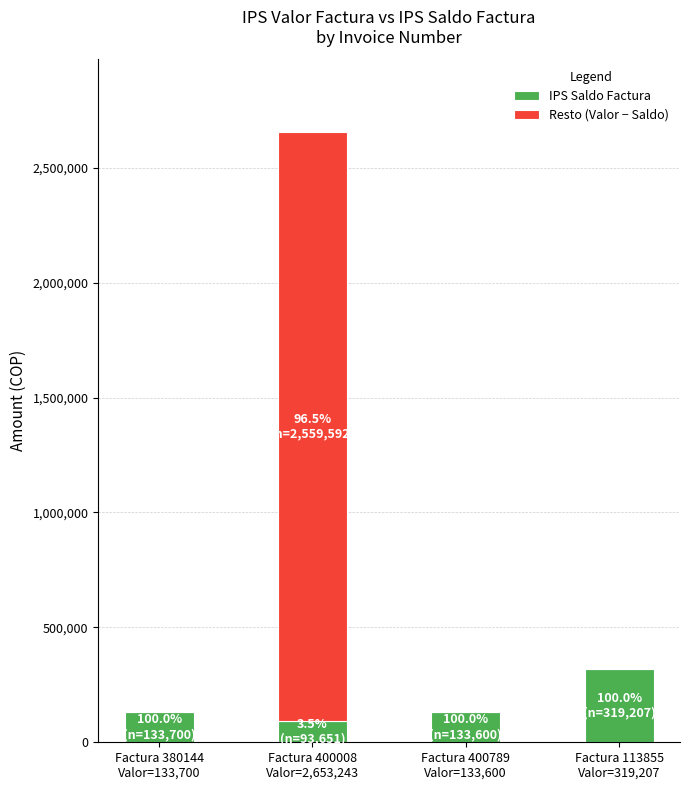

What is the maximum value for IPS Saldo Factura?

319207